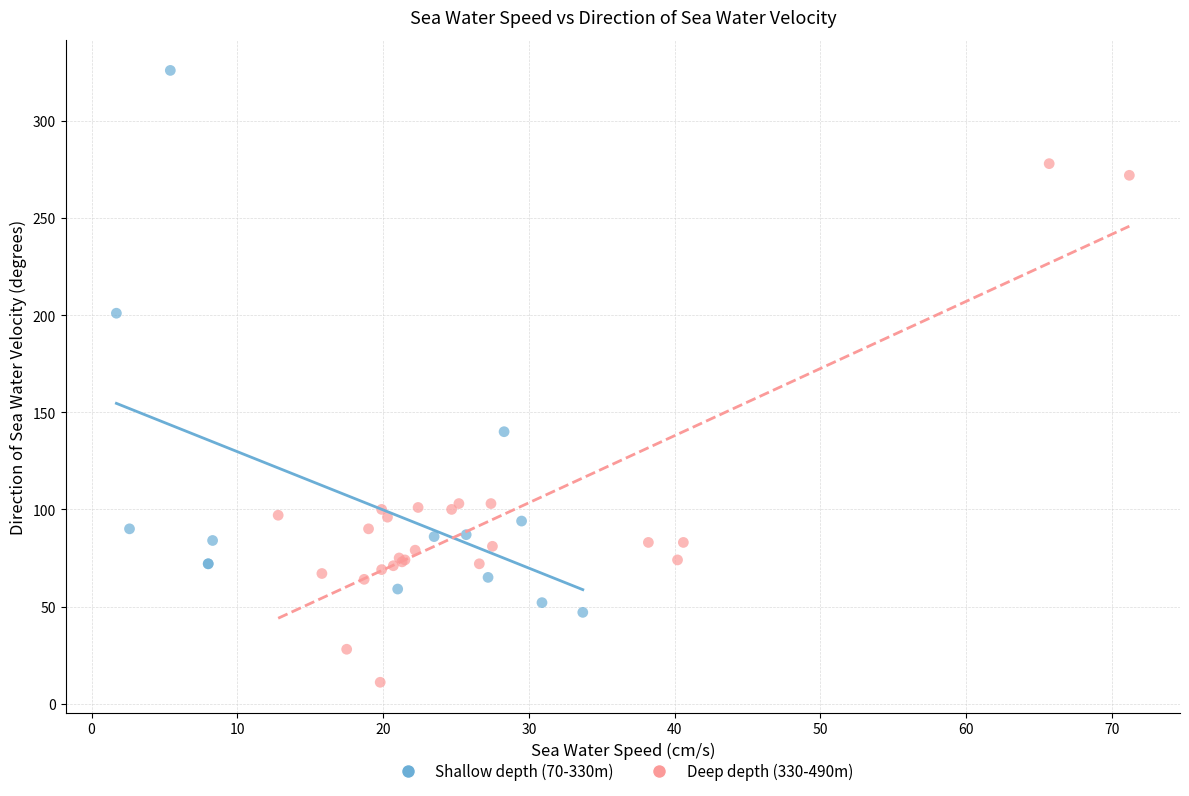

Which series reaches the minimum Y coordinate?

Deep depth (330-490m)